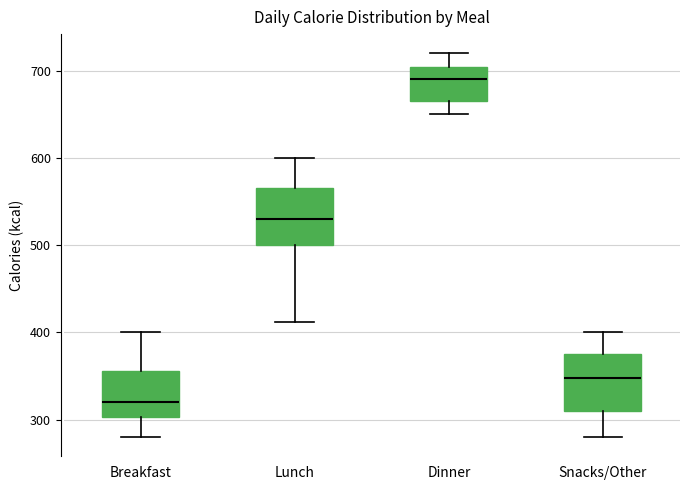

Which box's median line is the highest?

Dinner